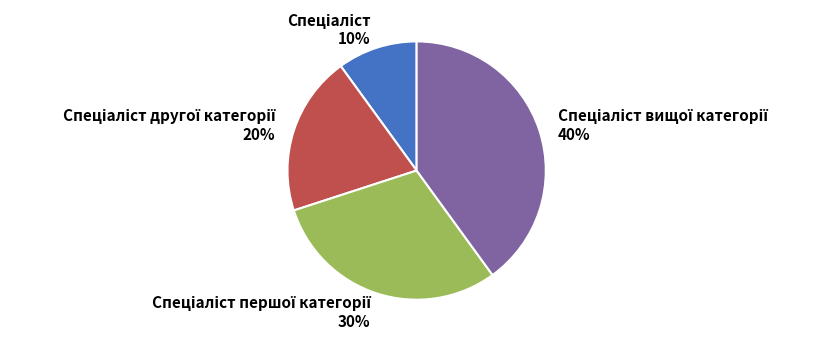

Is there any slice that represents more than half of the pie?

No